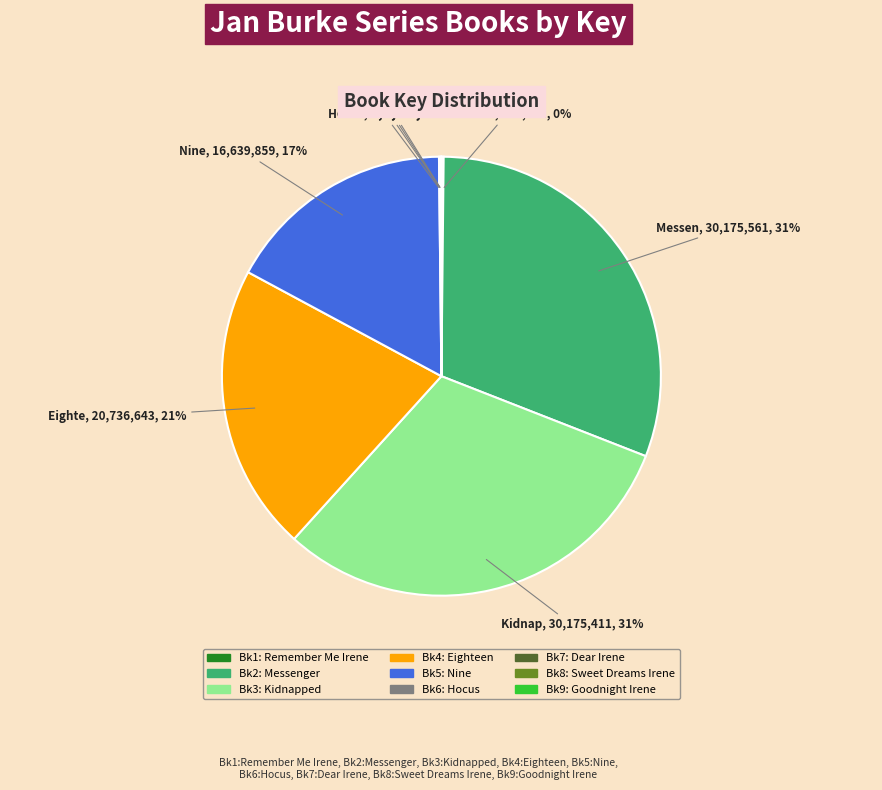

Is there a majority slice in this chart?

No